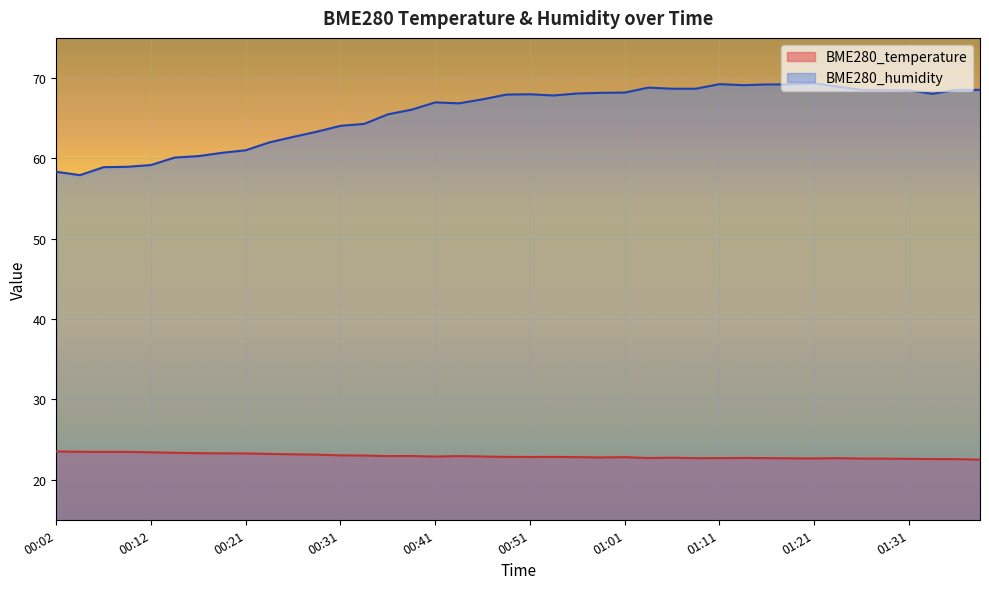

What is the minimum value for BME280_humidity?

57.9